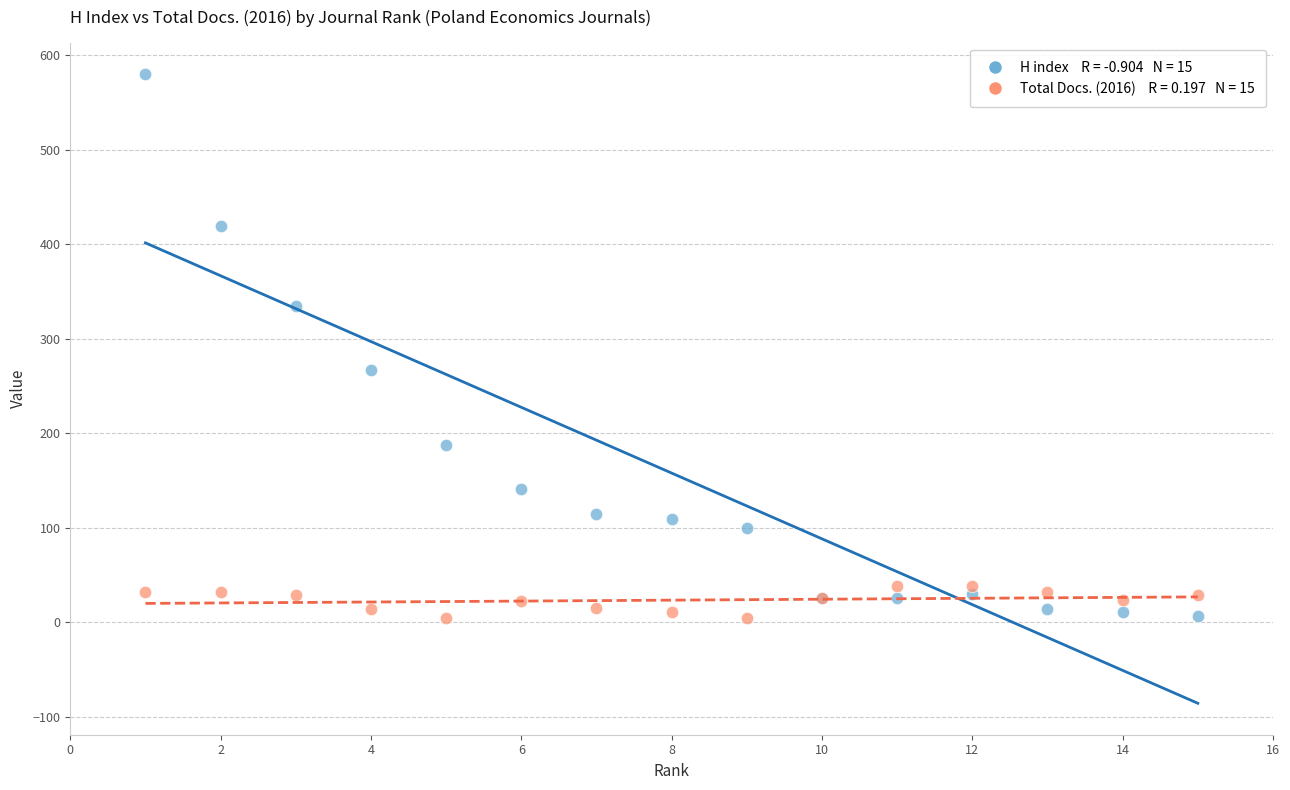

Across all series, what Y value is closest to 292?

267